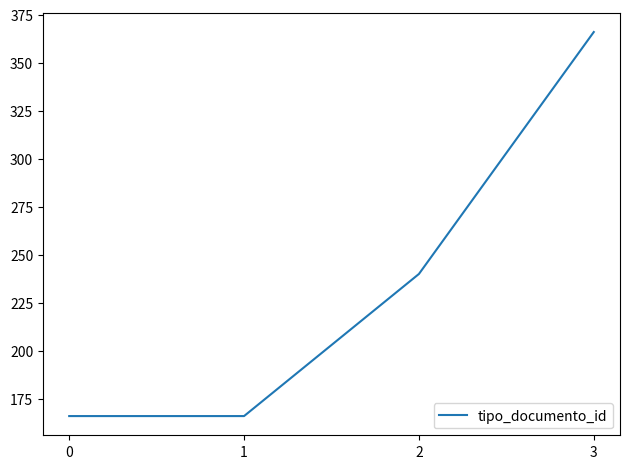

Reading left to right, list all the values displayed in this chart.

0=166	1=166	2=240	3=366